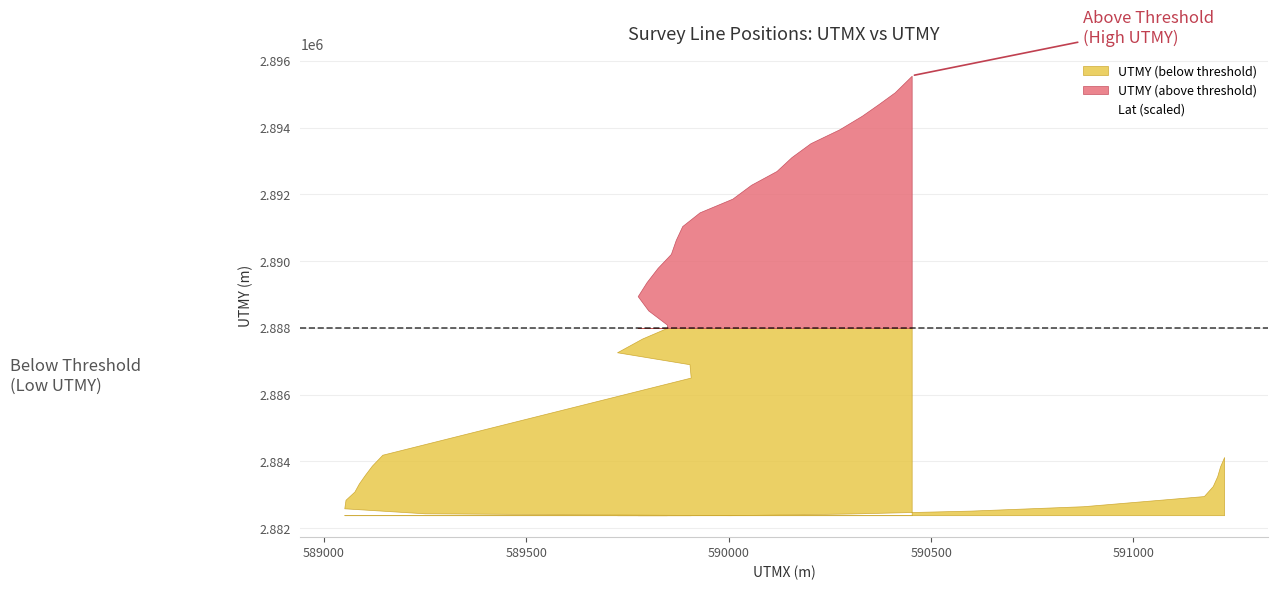

Rank the series at 11 from highest to lowest value.

UTMY, Lat_scaled